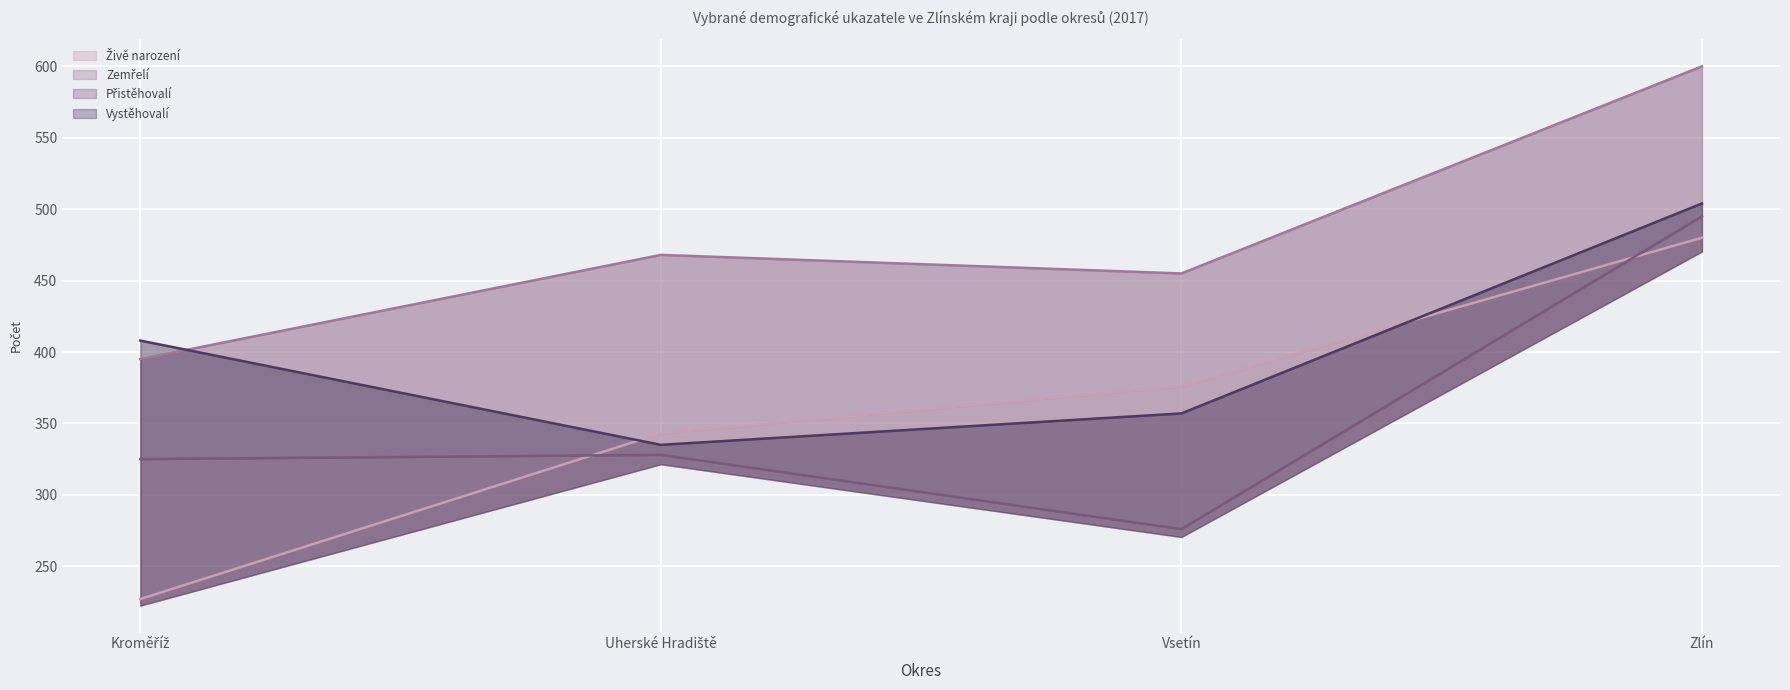

What is the difference between the highest and lowest values at Kroměříž?

181